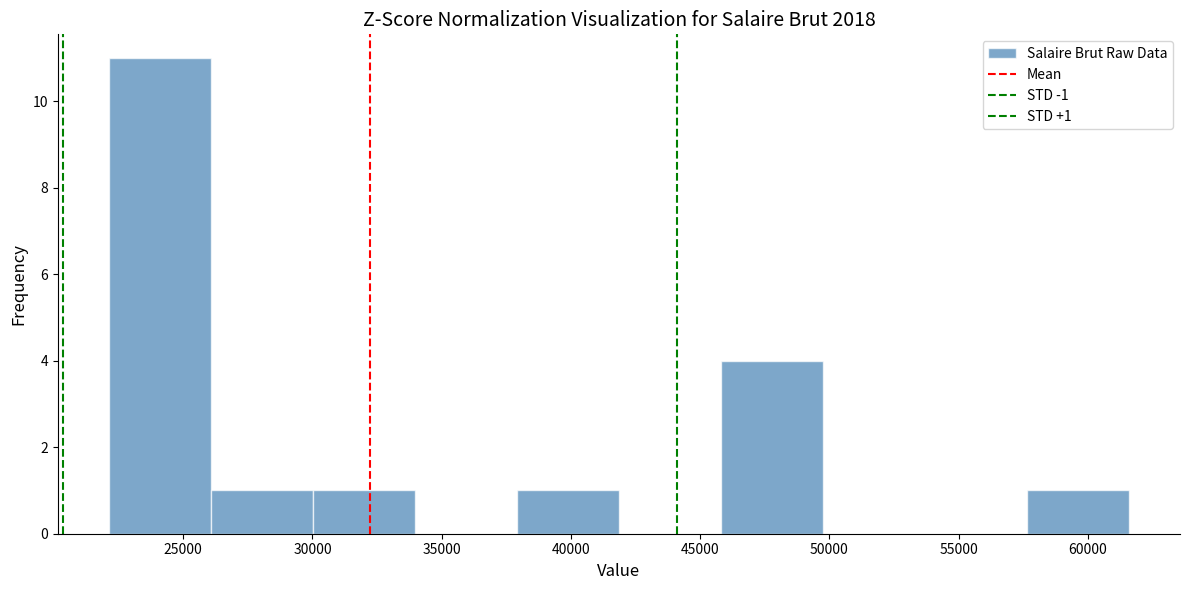

Over which range of the x-axis is the bar tallest?

22000 to 26000